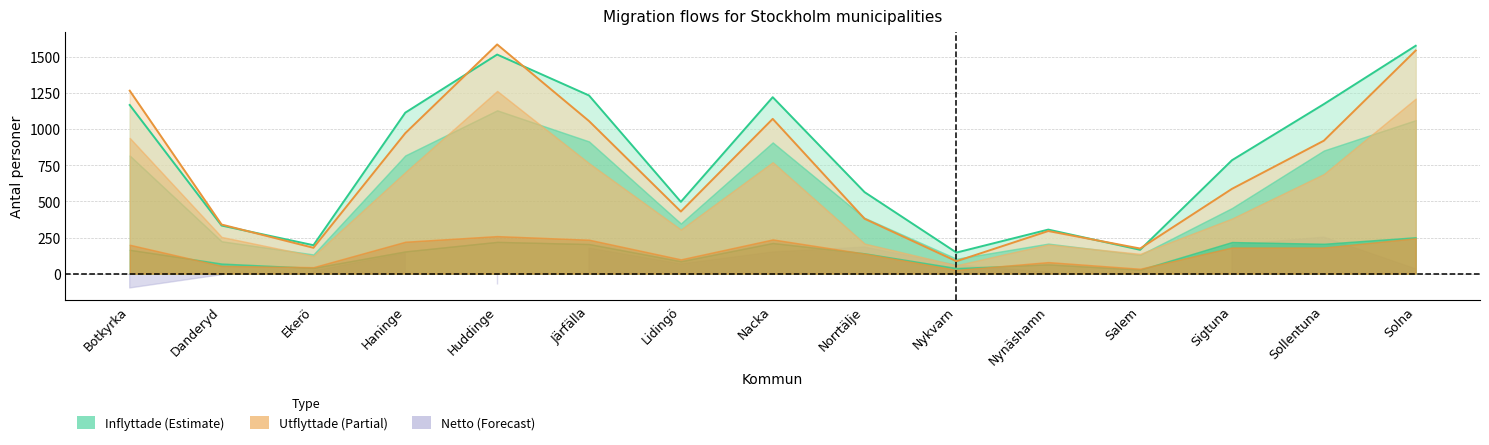

What is the greatest value displayed?

1586